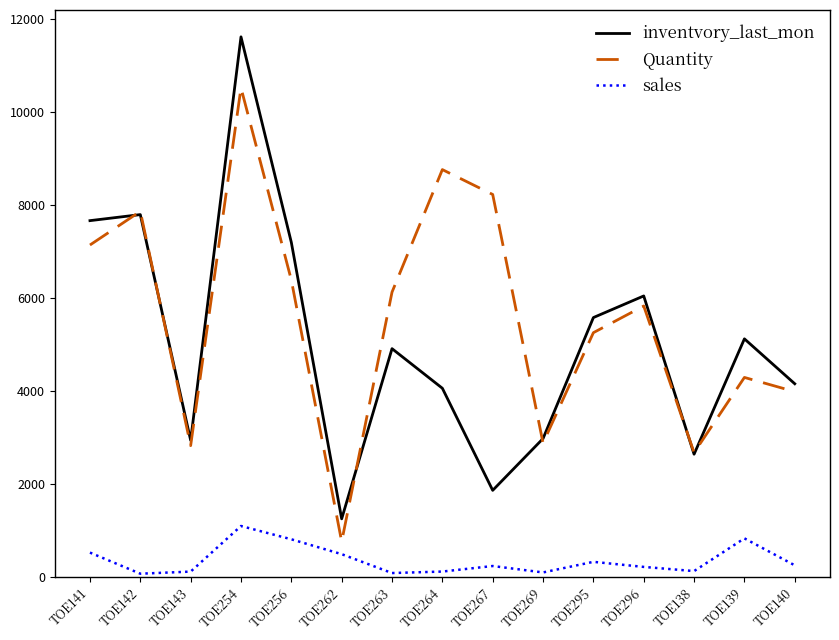

Where does the sales series first go above 235?

TOE141